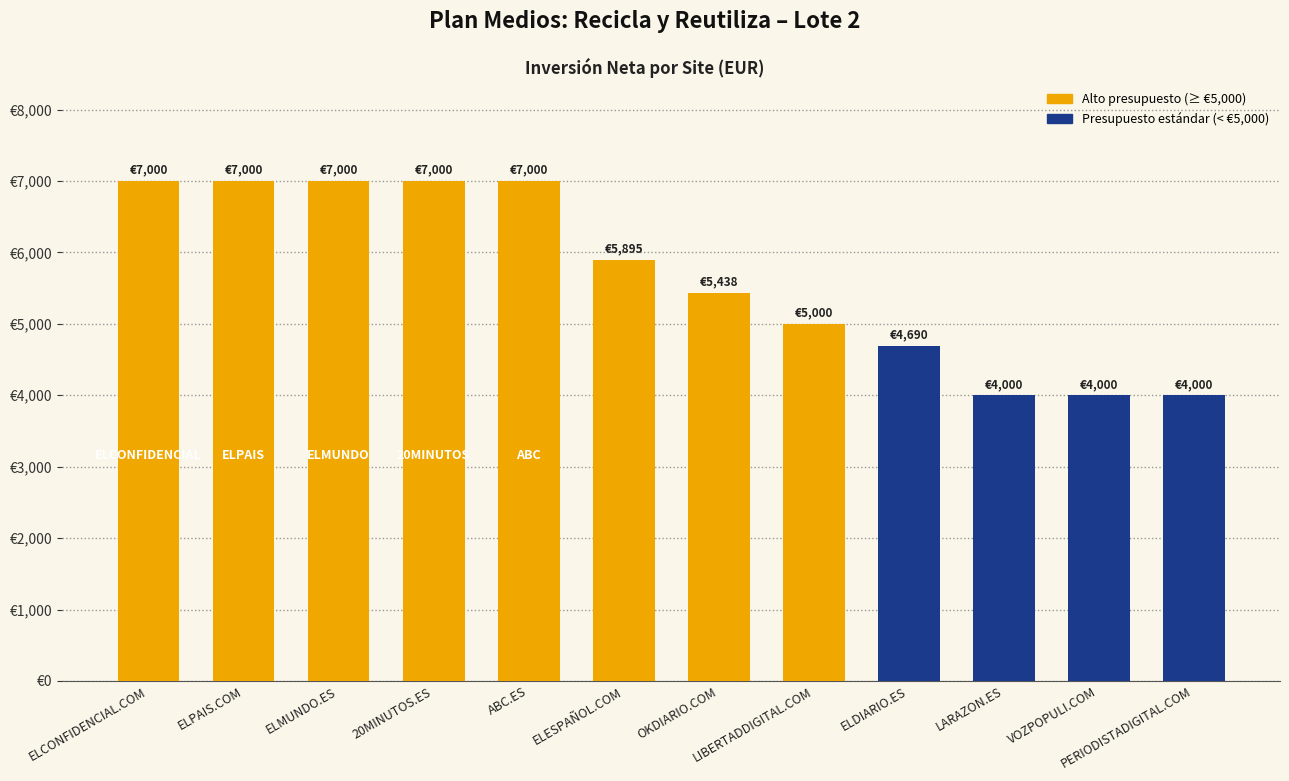

True or false: the data shows 2578.6 at ELDIARIO.ES.

False